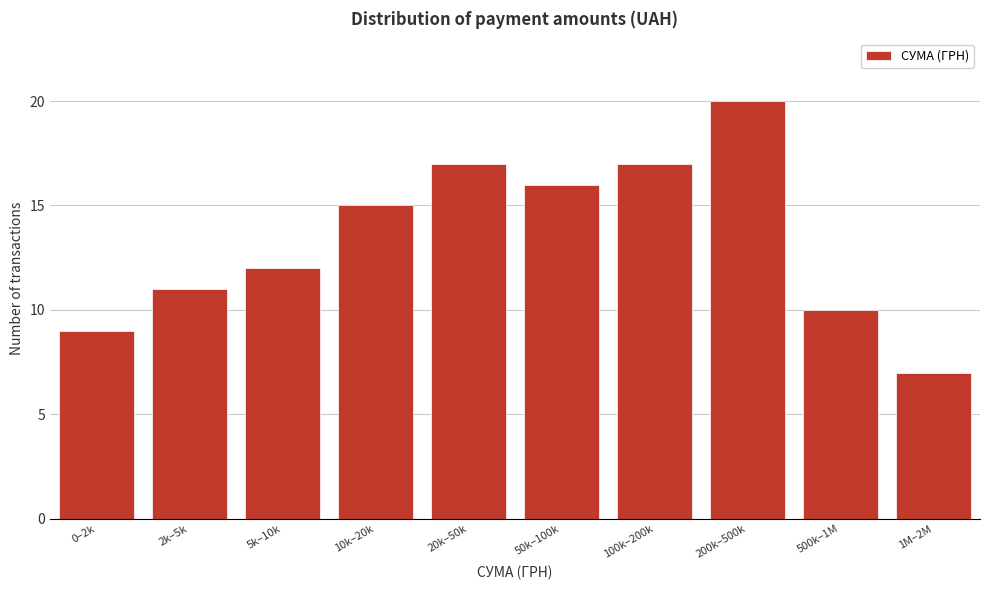

Reading left to right, what are all the values shown in this chart?

9	11	12	15	17	16	17	20	10	7